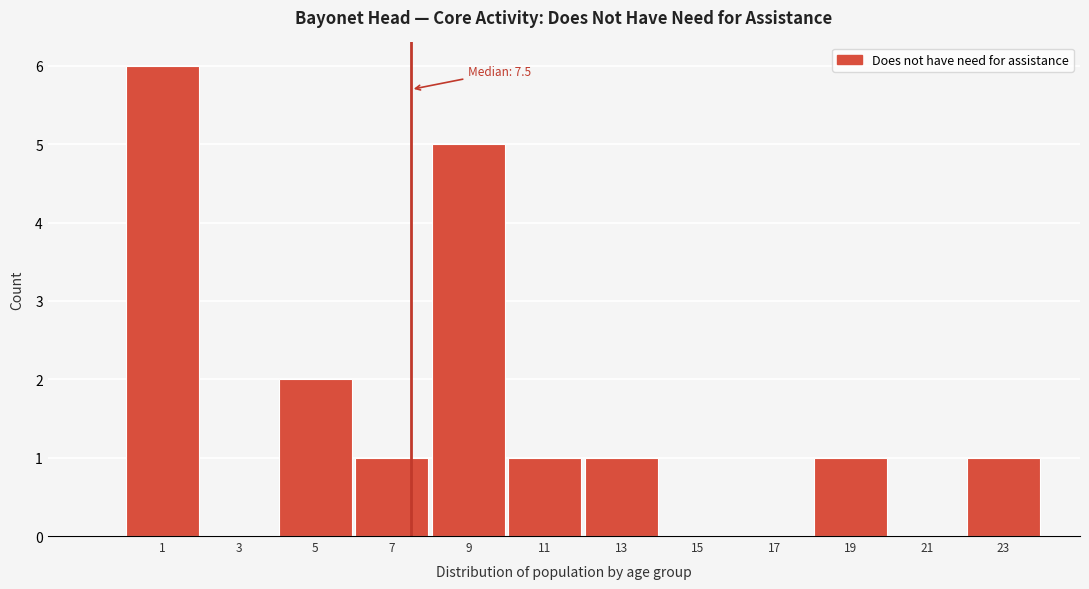

Over which range of the x-axis is the bar tallest?

0 to 2